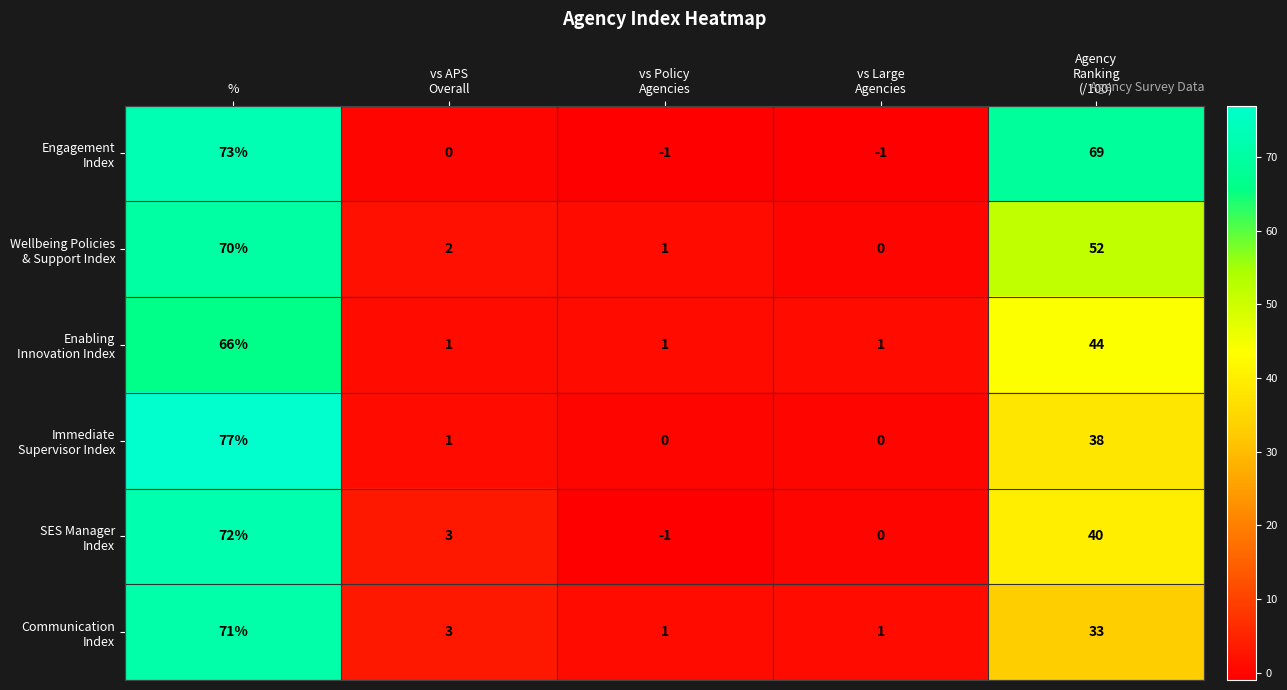

At how many categories does at least one series exceed 61?

2